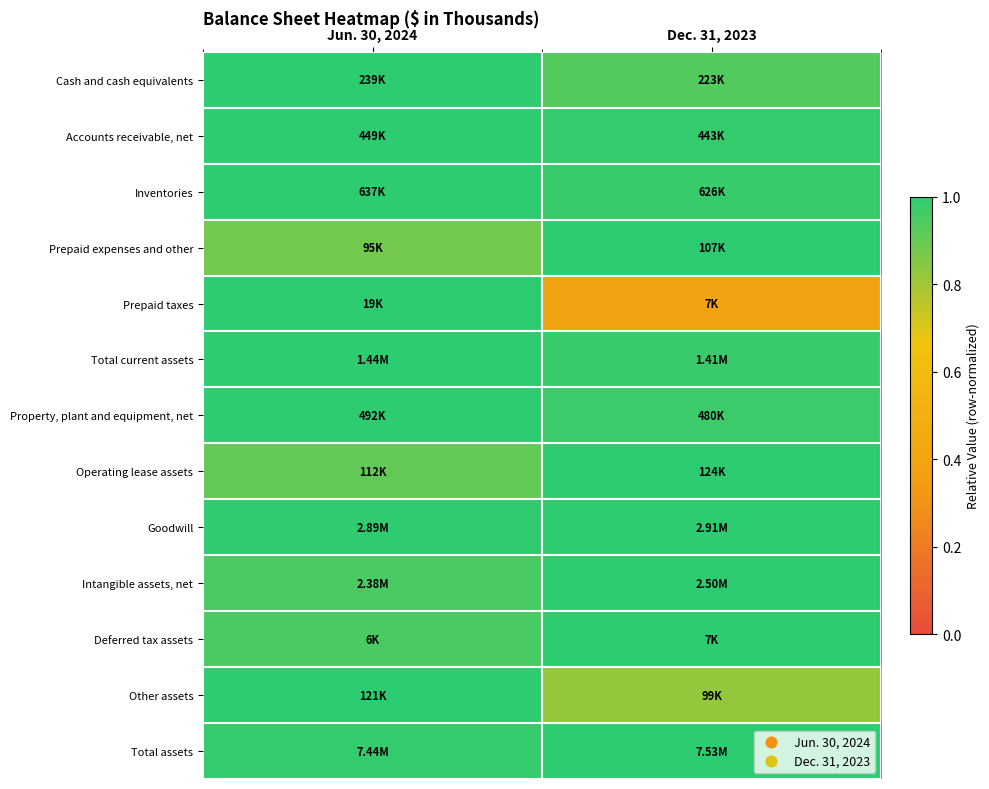

What is the difference between the highest and lowest values at Jun. 30, 2024?

0.1